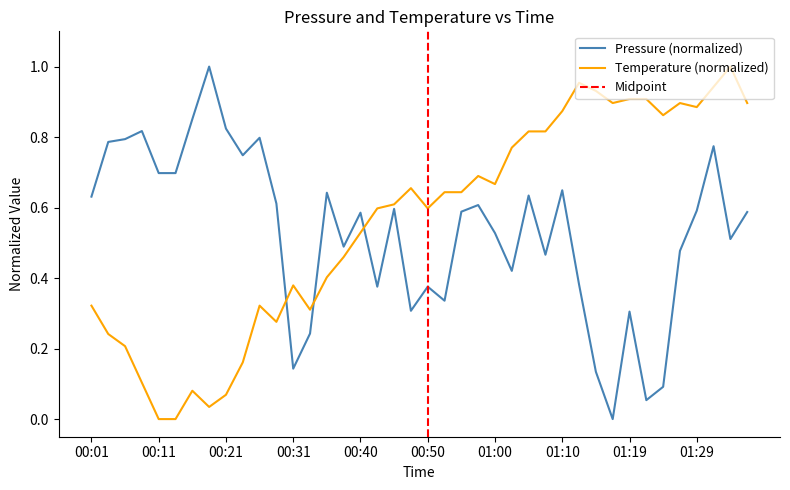

What is the label of the 8th point from the left?

00:18